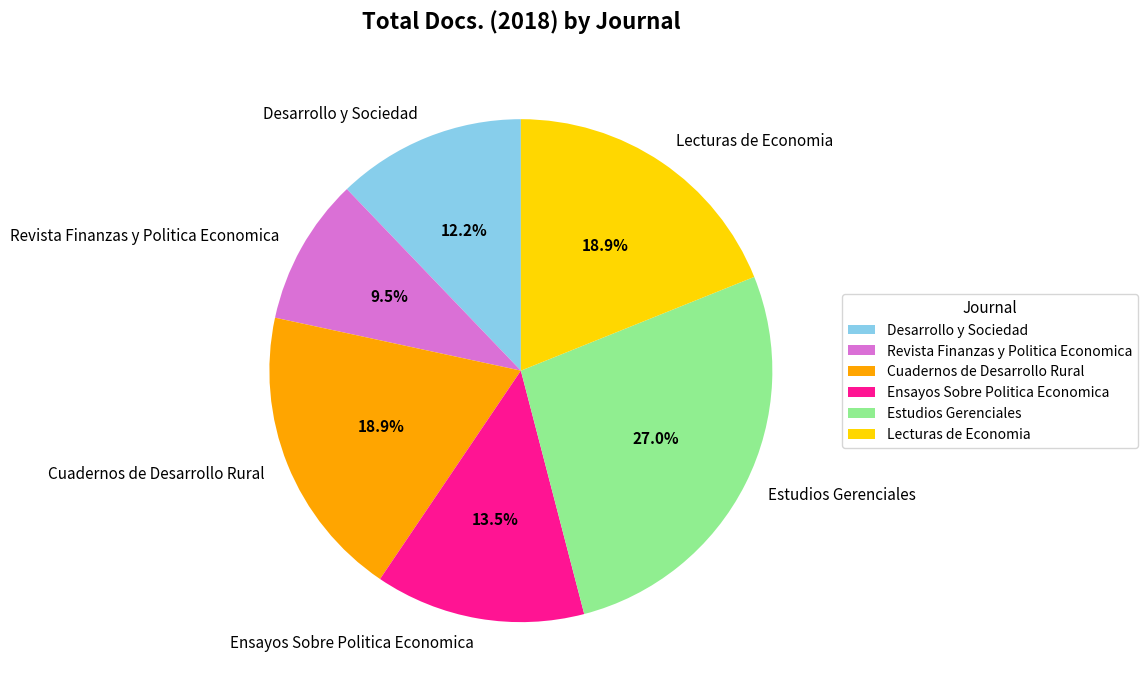

How much of the chart is everything except Estudios Gerenciales?

73.0%